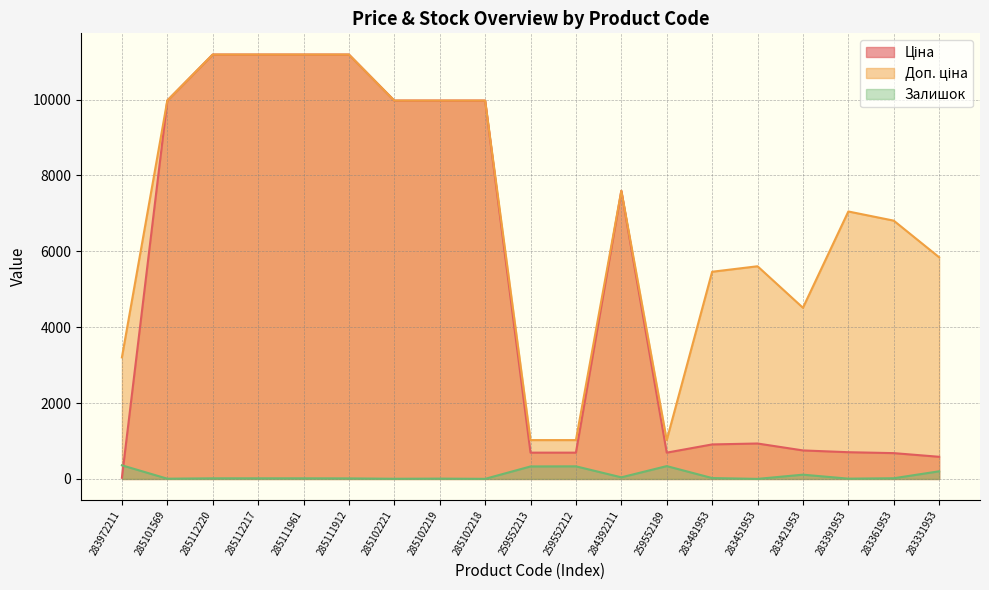

True or false: Доп. ціна and Залишок cross at least once.

False